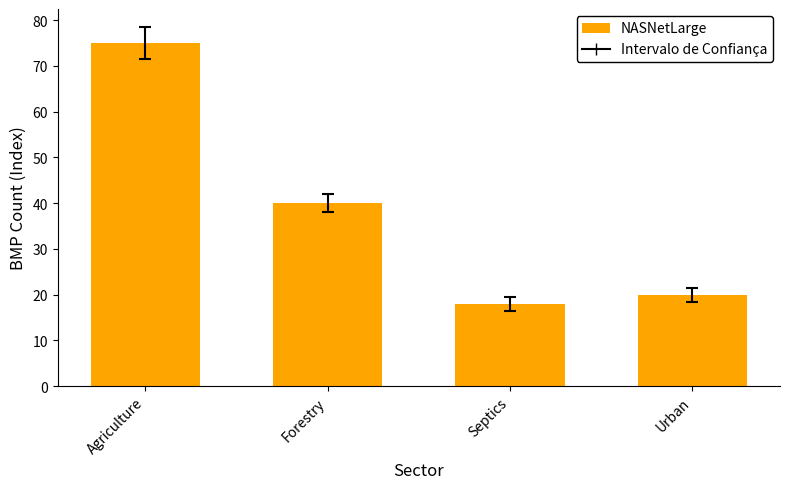

At which label does the data first exceed 40?

Agriculture